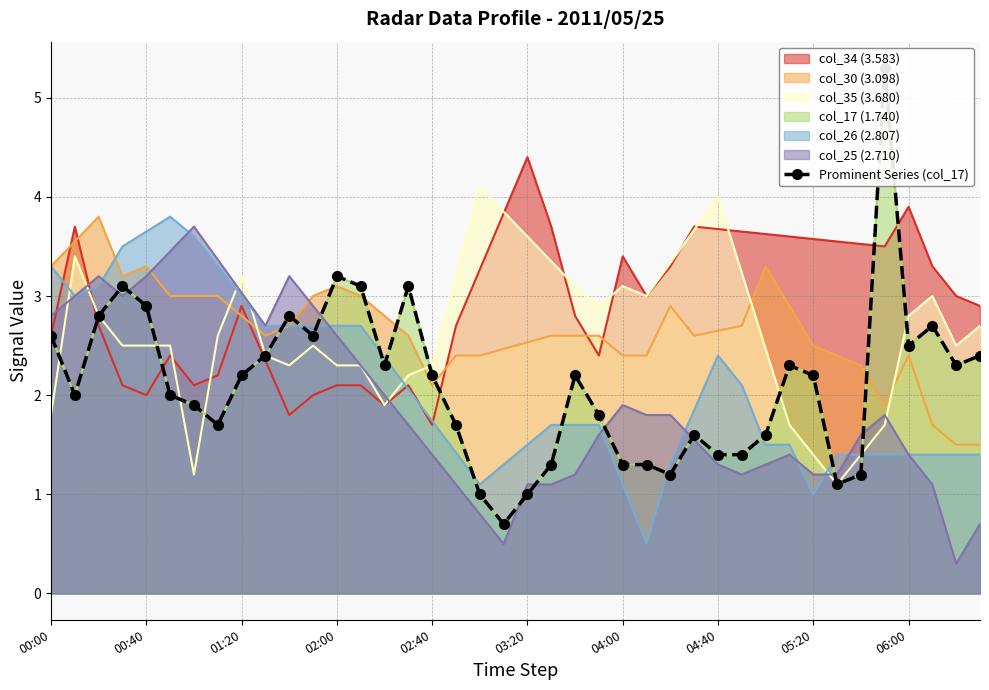

How many interior local peaks (higher than both neighbors) does the data have?

9